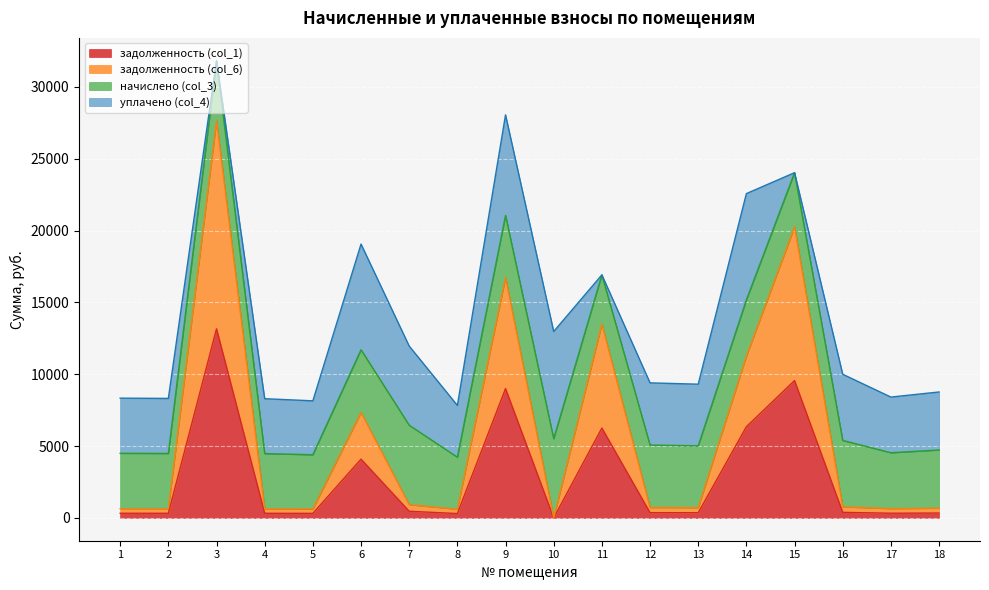

How many interior local peaks does the задолженность (col_1) series have?

5